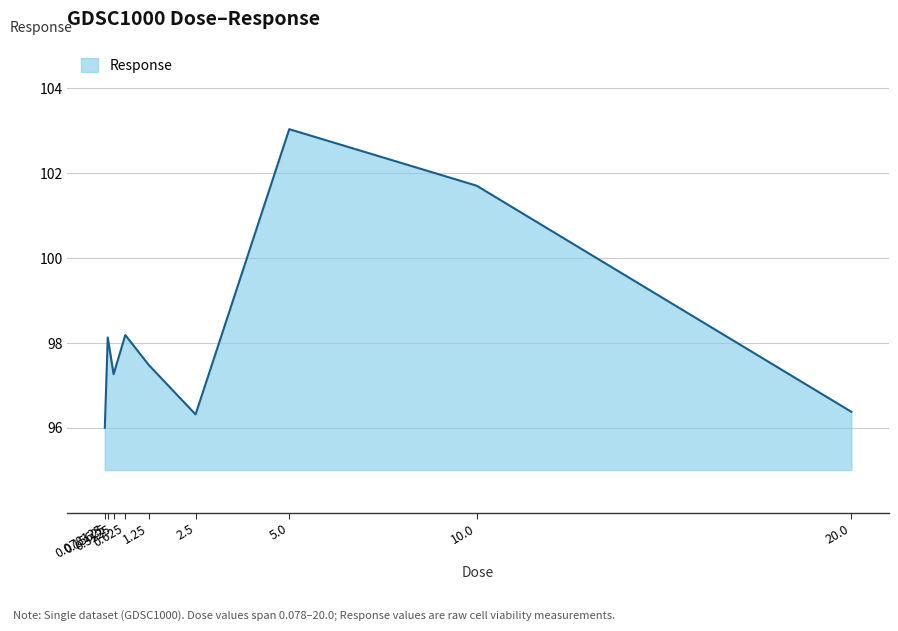

Which label corresponds to the largest value in the chart?

5.0